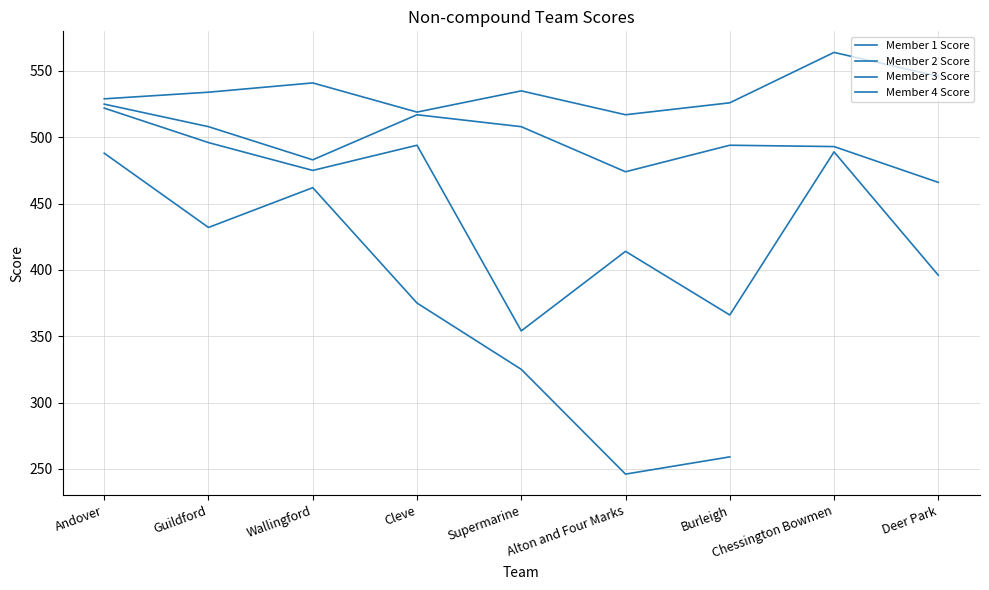

True or false: Member 4 Score and Member 1 Score cross at least once.

False